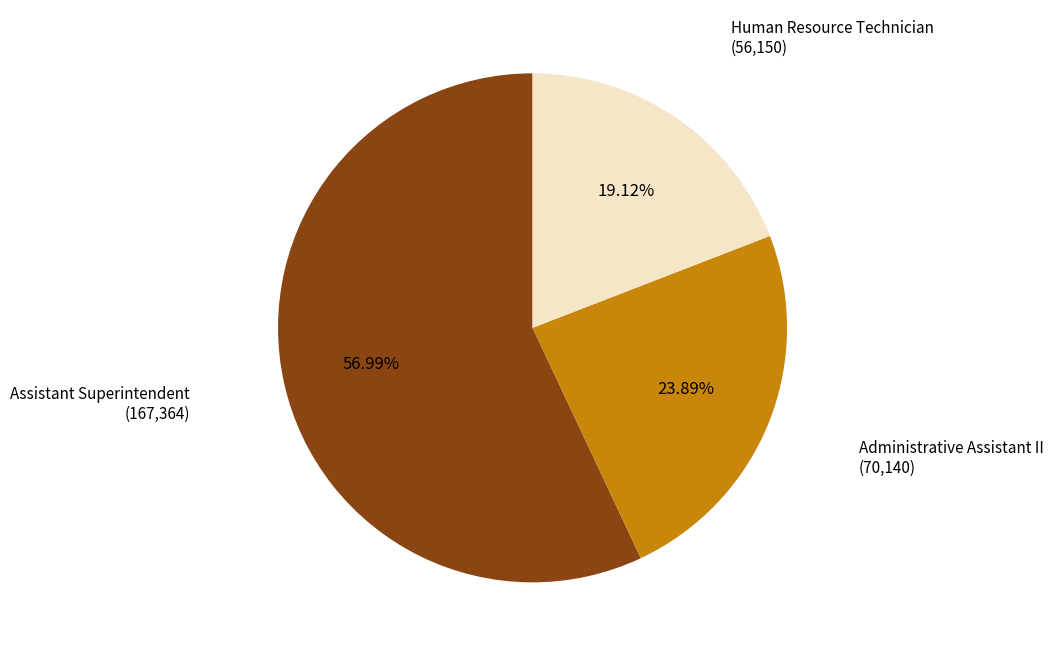

True or false: Human Resource Technician accounts for 19% of the total.

True